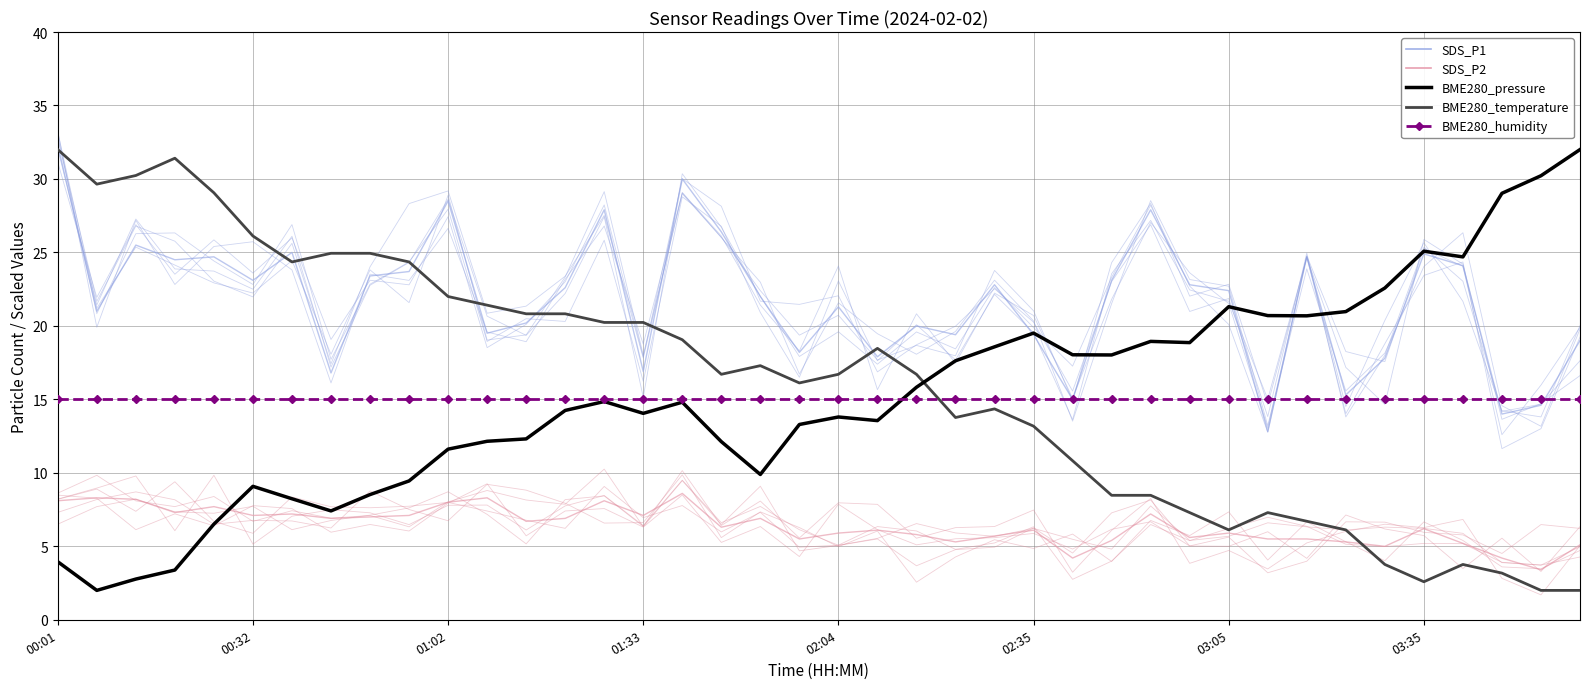

What is the sum of the BME280_temperature (scaled) values at 20 and 37?

19.9